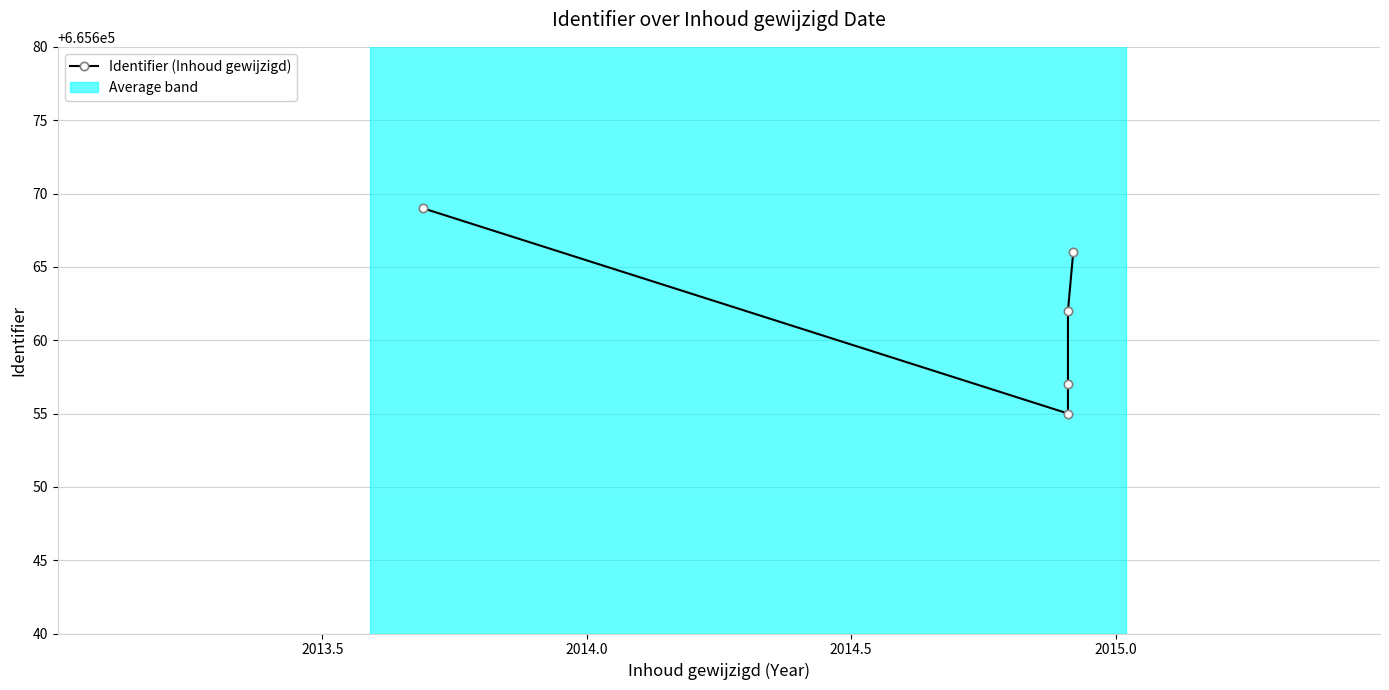

Reading right to left, what are all the values shown in this chart?

665666	665662	665657	665655	665669